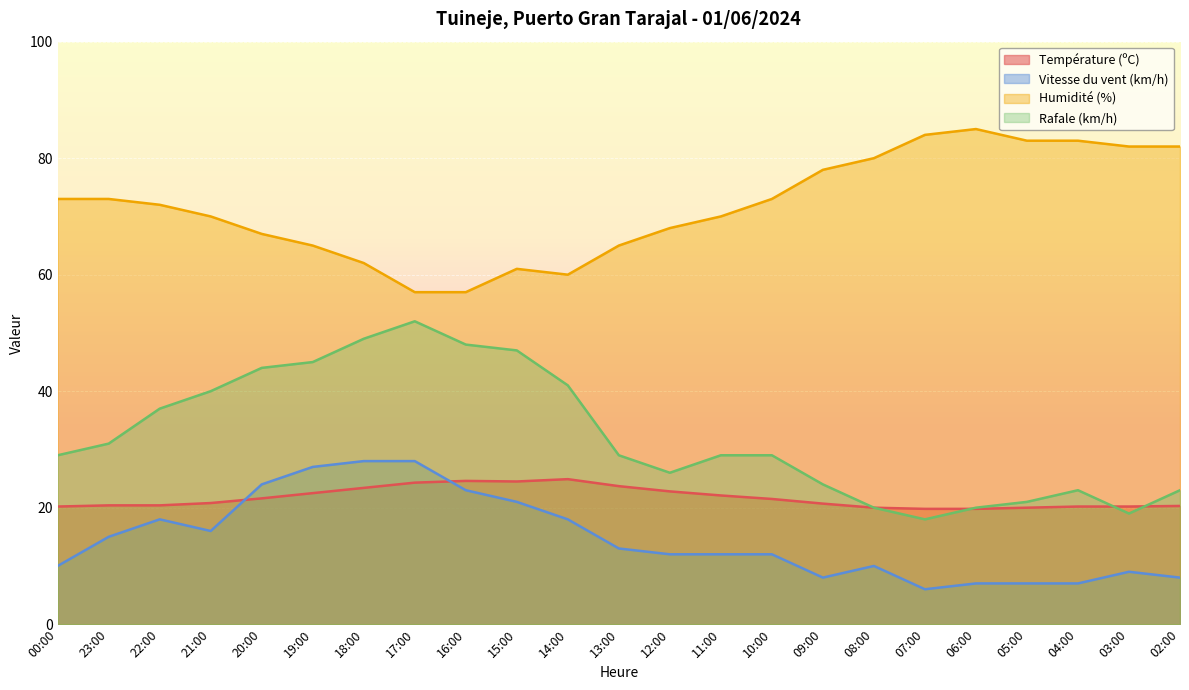

List the labels in order of Vitesse du vent (km/h) value, largest first.

18:00, 17:00, 19:00, 20:00, 16:00, 15:00, 22:00, 14:00, 21:00, 23:00, 13:00, 12:00, 11:00, 10:00, 00:00, 08:00, 03:00, 09:00, 02:00, 06:00, 05:00, 04:00, 07:00